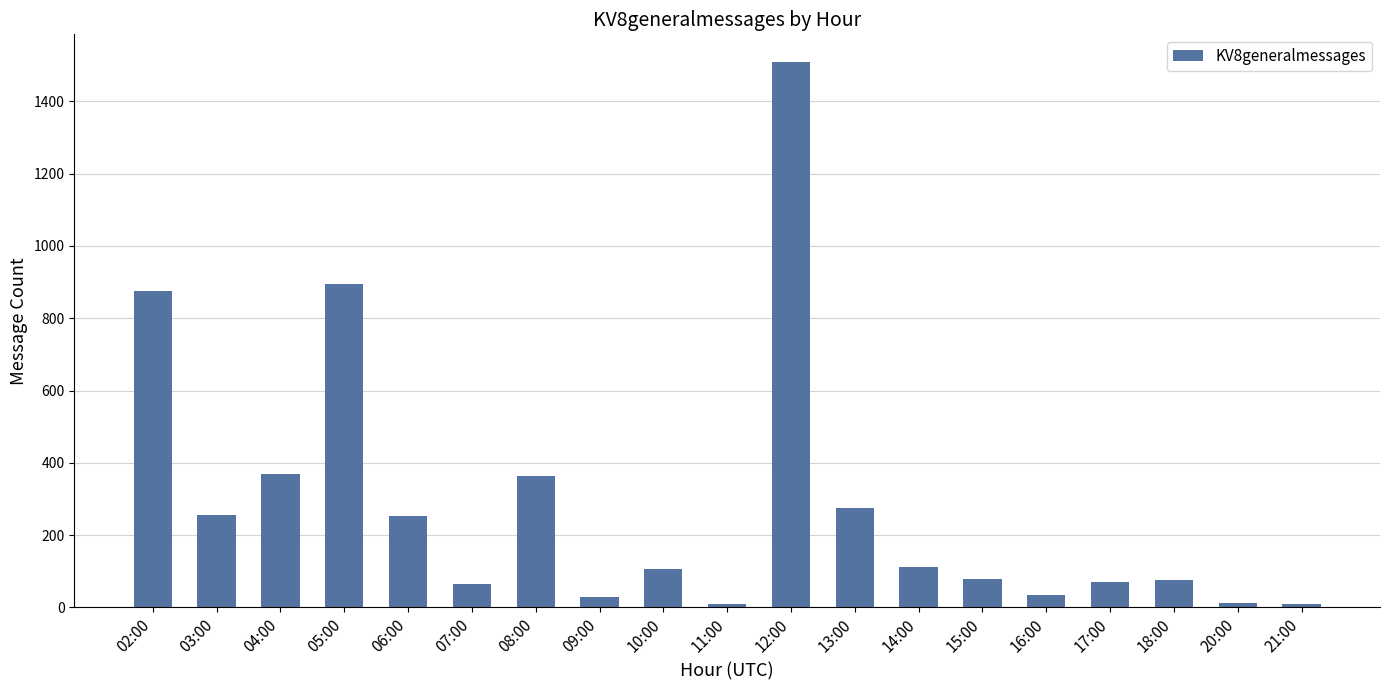

How many values are below 106?

9